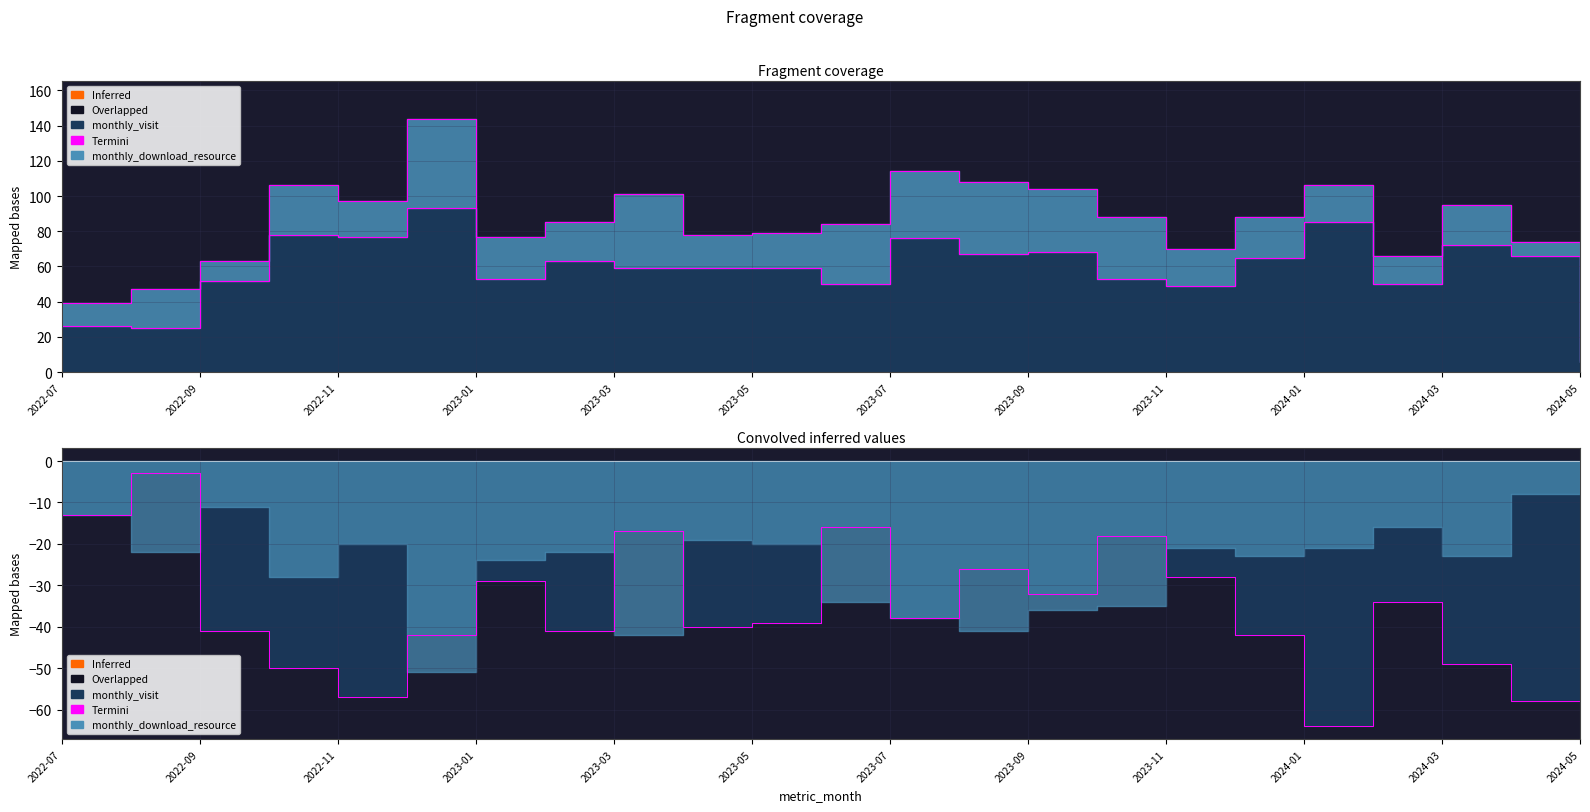

Read the value at 2023-03, to the nearest 10.

-20